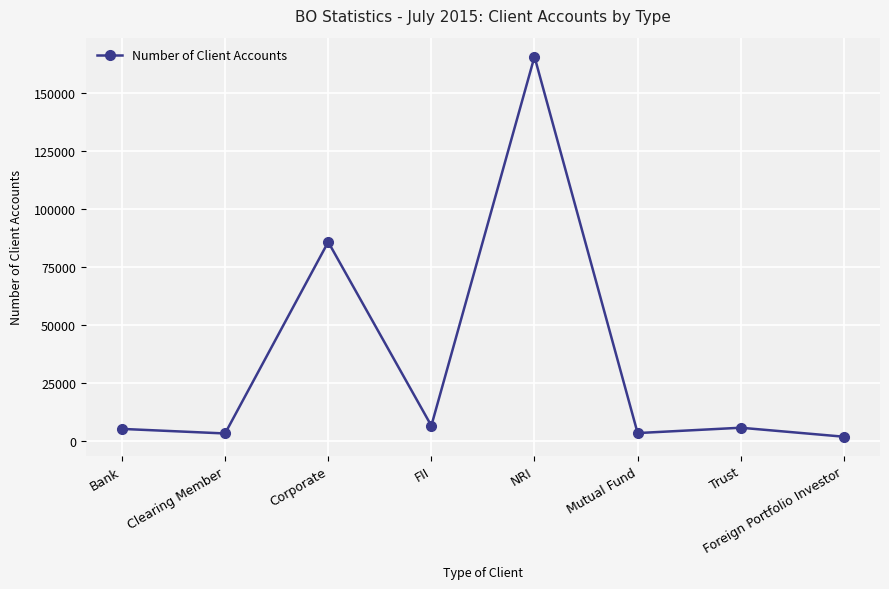

Which label corresponds to the largest value in the chart?

NRI